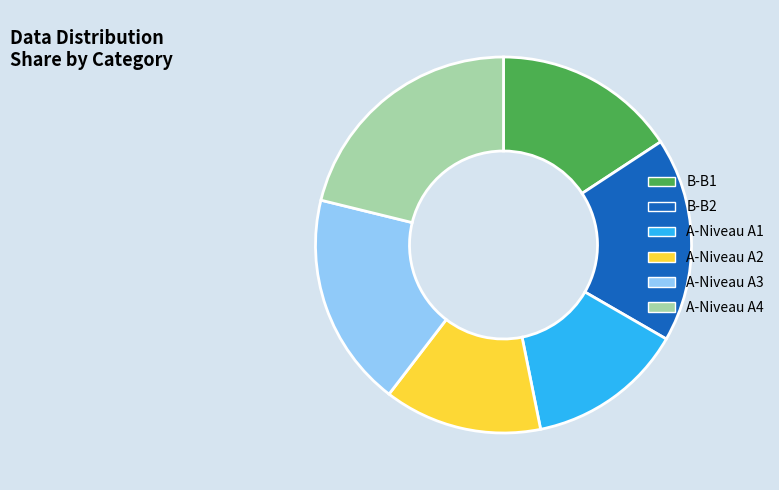

Does any single category account for the majority?

No